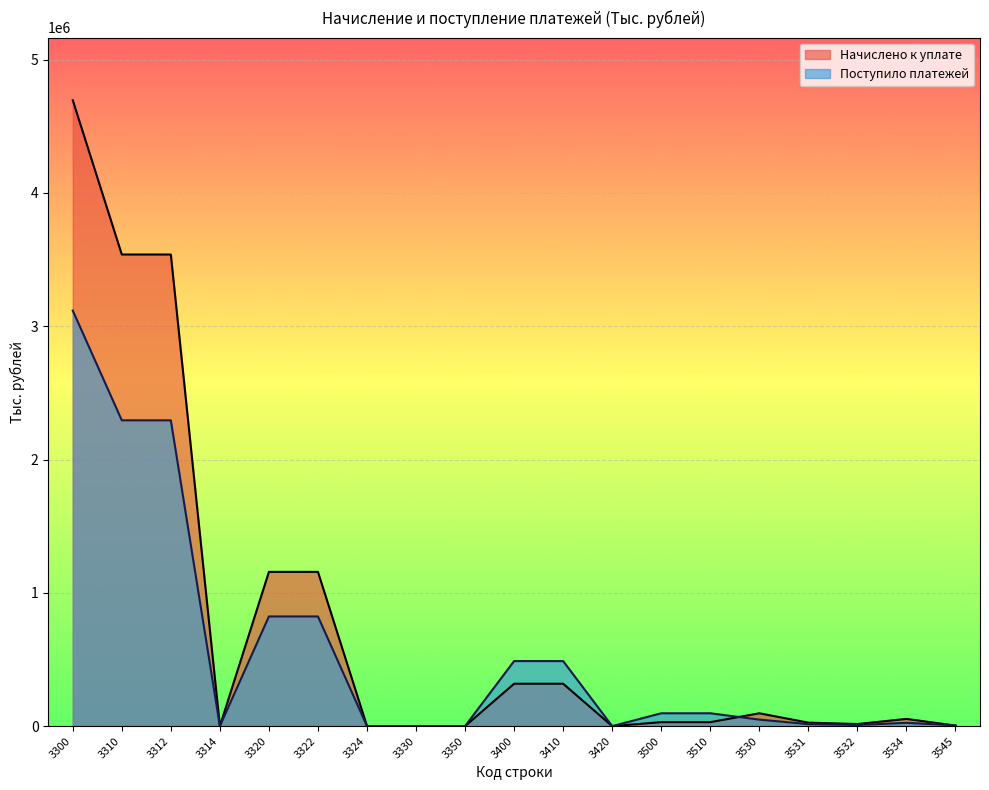

At which category does Начислено к уплате reach its first local valley?

3314